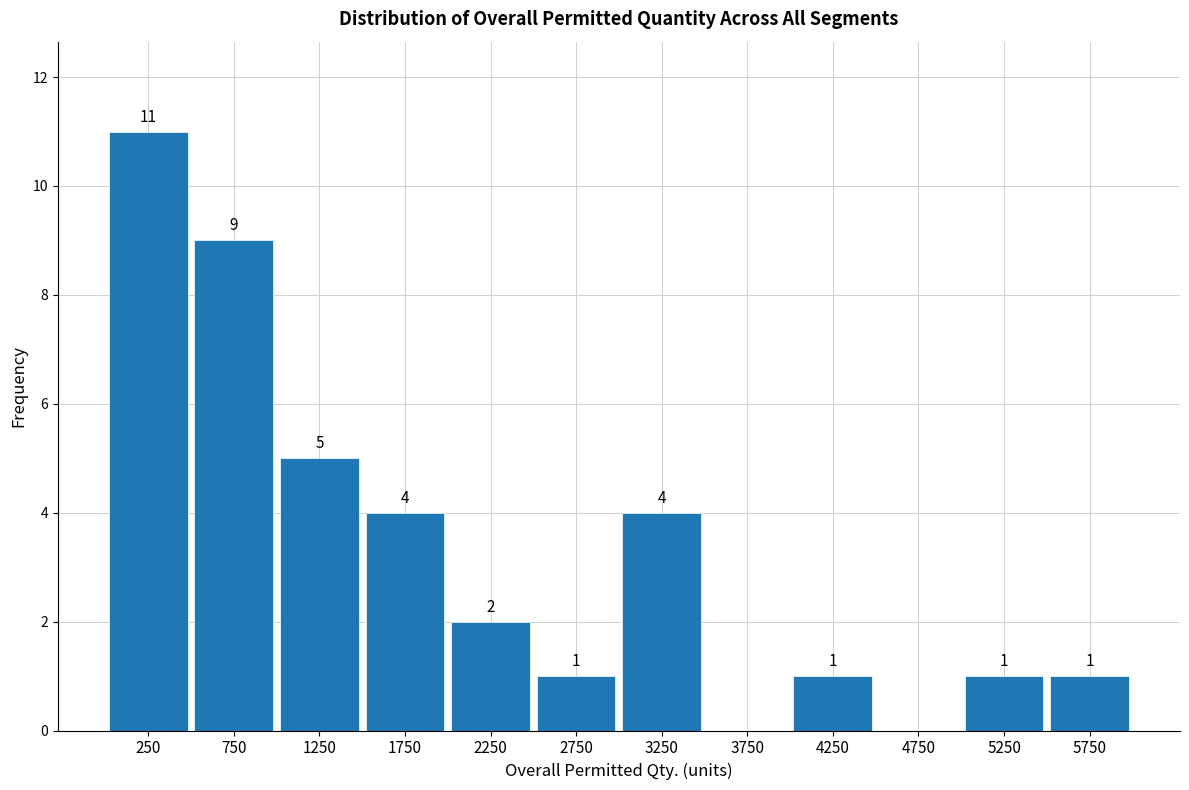

Which range on the x-axis has the tallest bar?

0 to 500